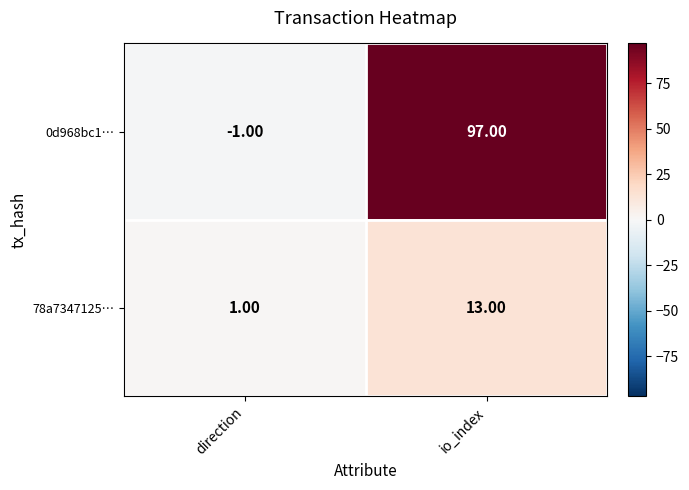

Which series changed the most between direction and io_index?

0d968bc1…